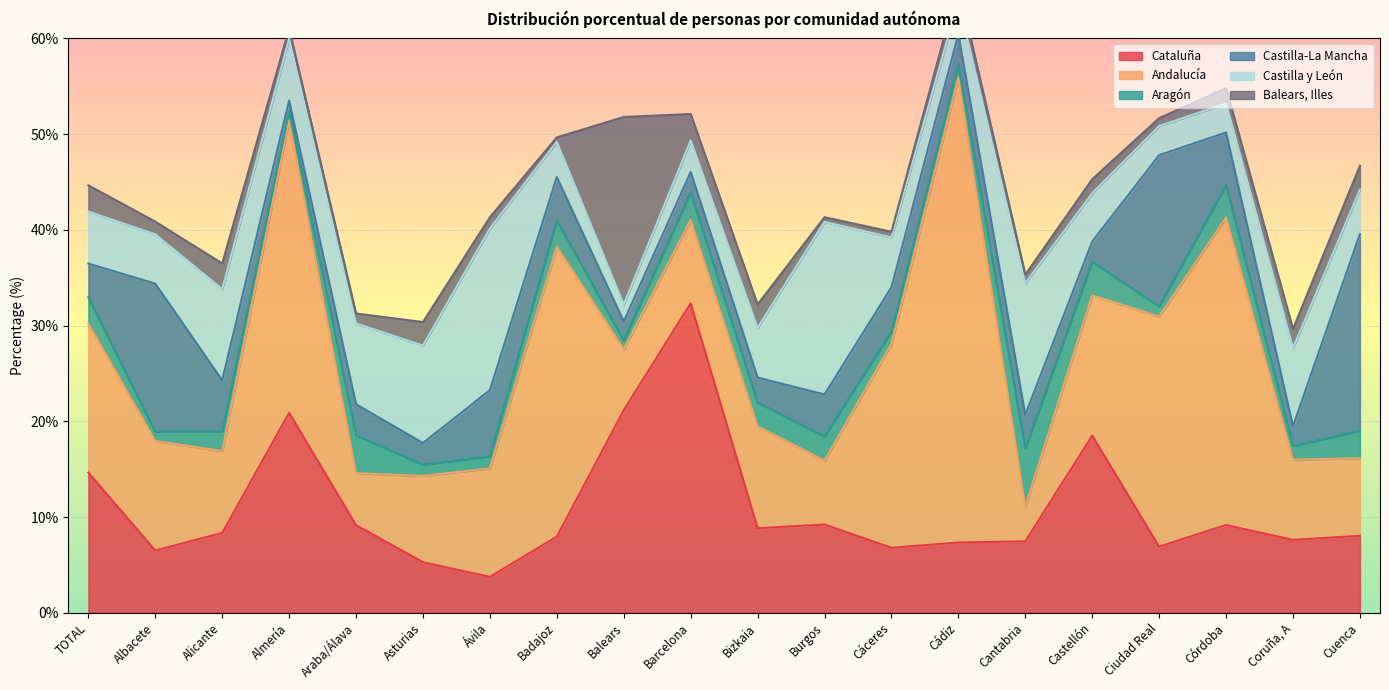

Where is the first local maximum for Andalucía?

Almería